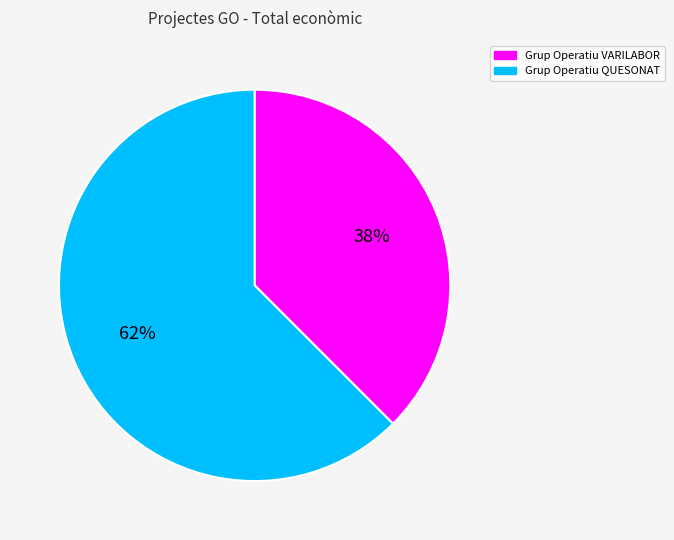

To the nearest percent, what is the combined percentage of Grup Operatiu QUESONAT and Grup Operatiu VARILABOR?

100%